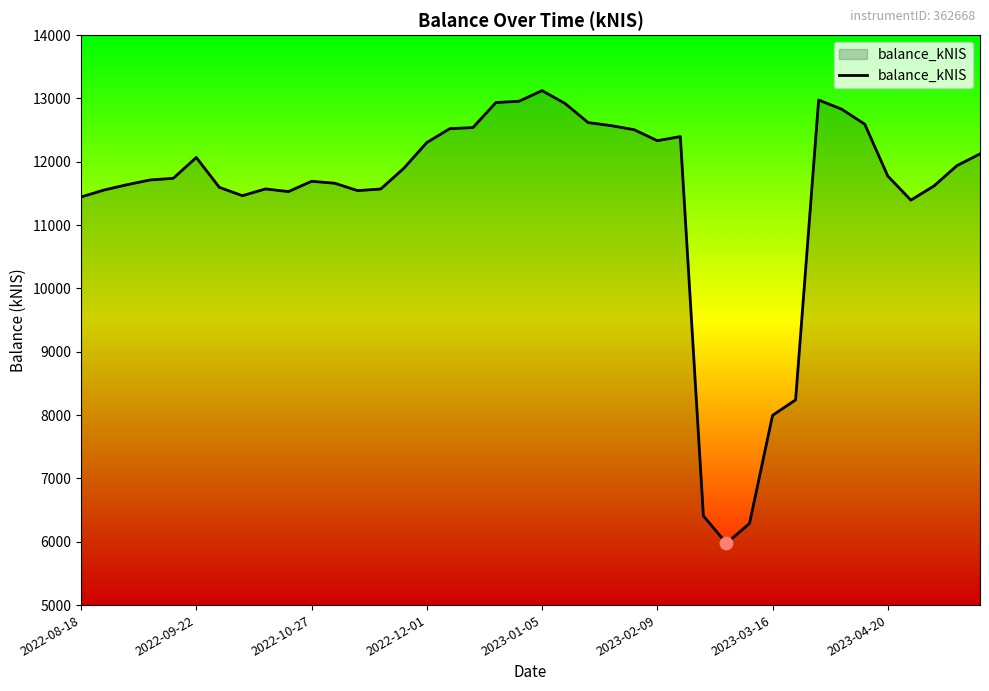

What is the greatest value displayed?

13124.4